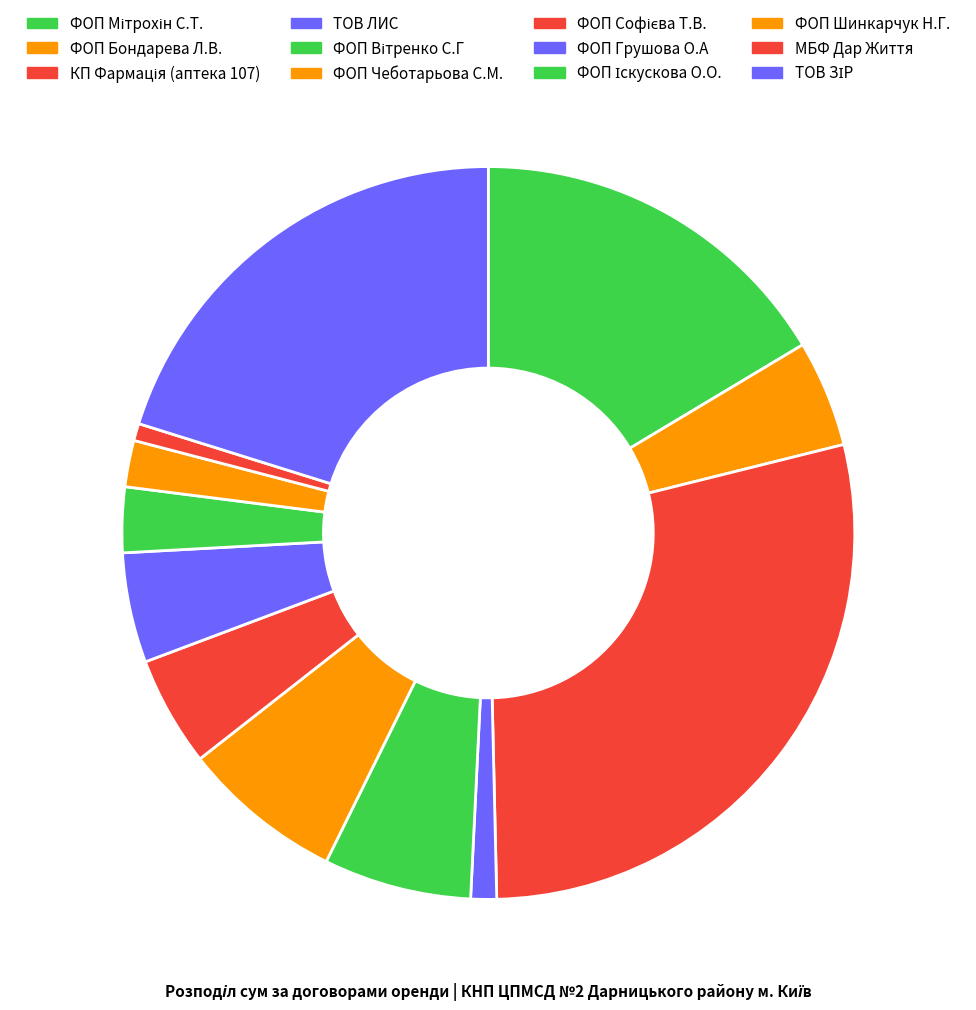

How much of the chart is everything except ФОП Мітрохін С.Т.?

83.6%